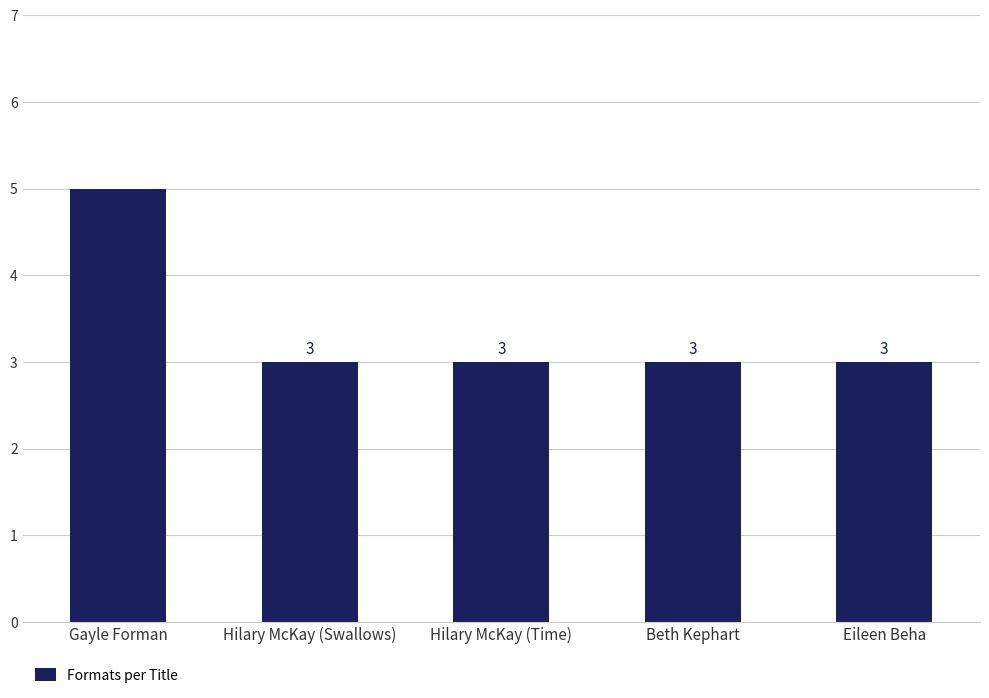

What is the value of the 4th bar from the left?

3